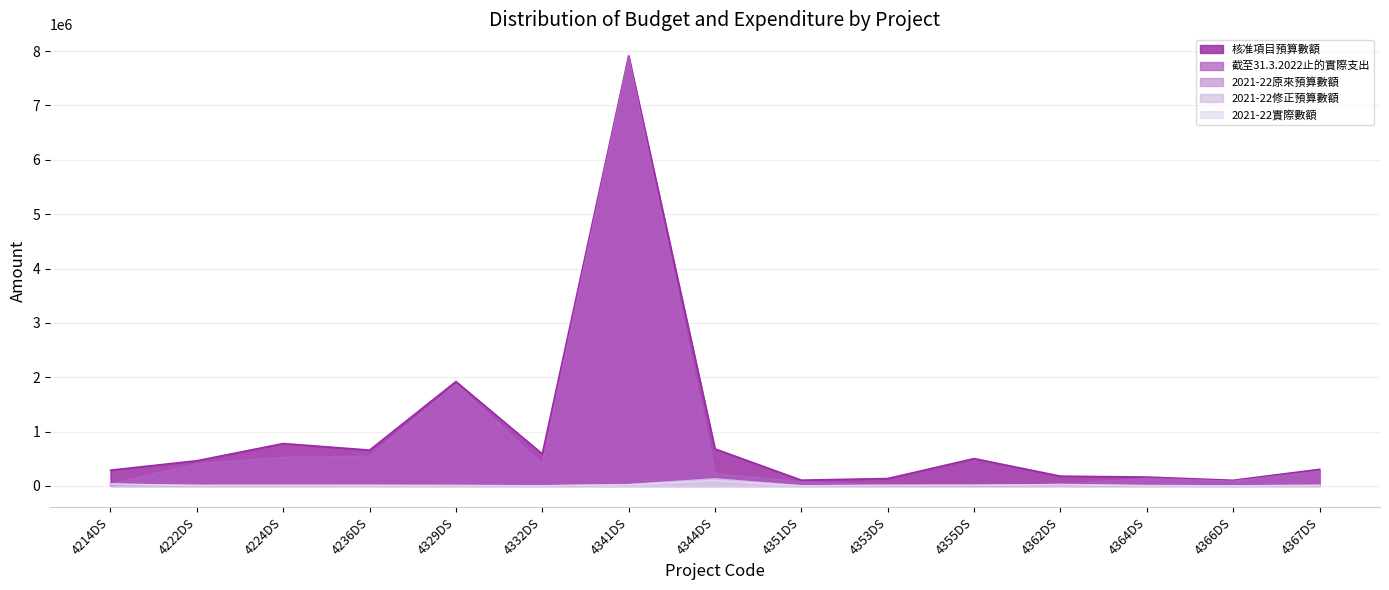

True or false: 截至31.3.2022止的實際支出 has a value of 317338 at 4236DS.

False